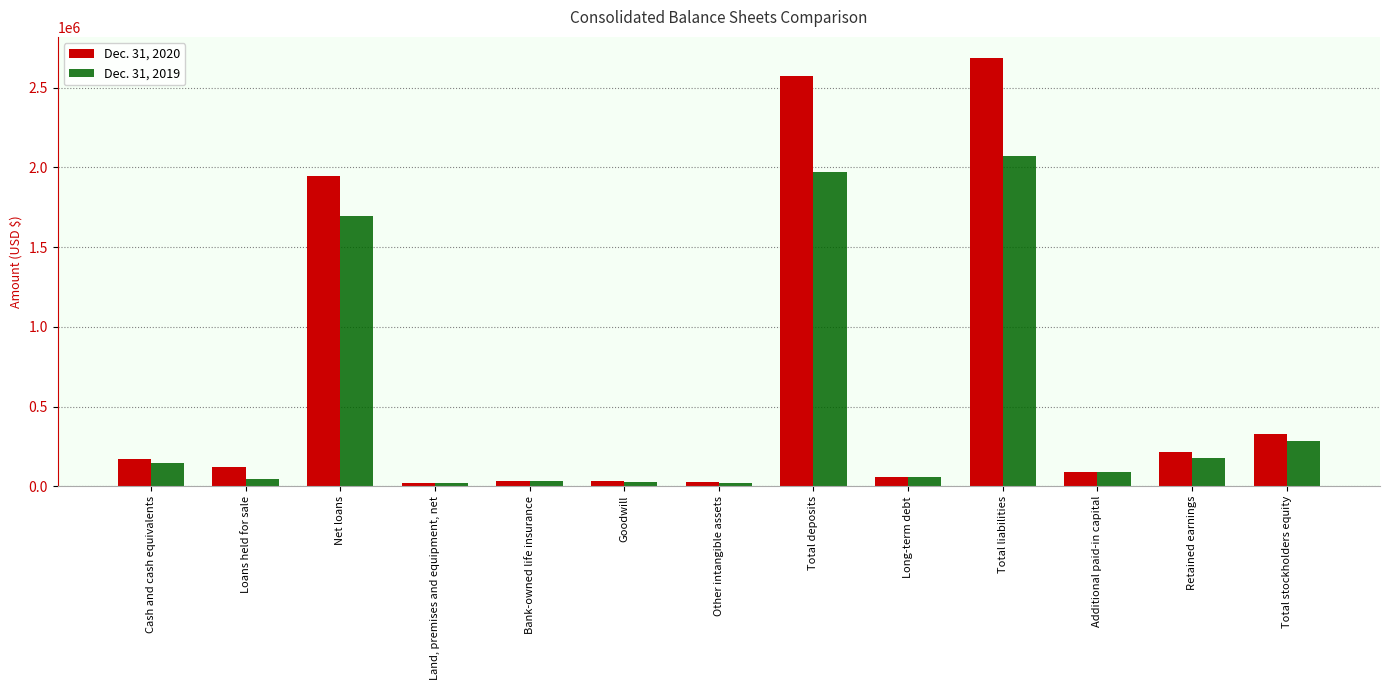

Rank the series by their average value, from lowest to highest.

Dec. 31, 2019, Dec. 31, 2020